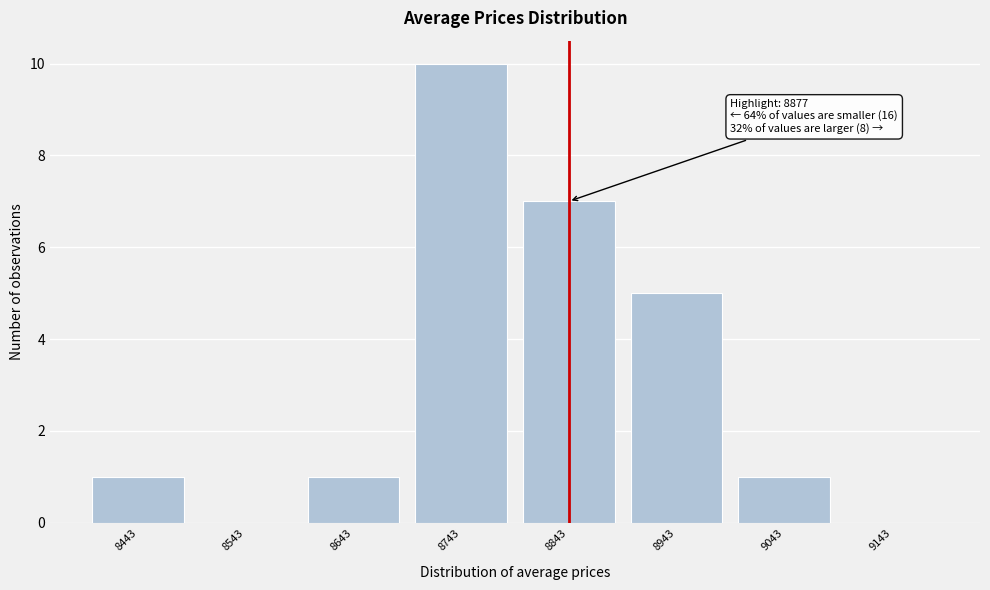

Reading left to right, what are all the values shown in this chart?

8443=1	8543=0	8643=1	8743=10	8843=7	8943=5	9043=1	9143=0